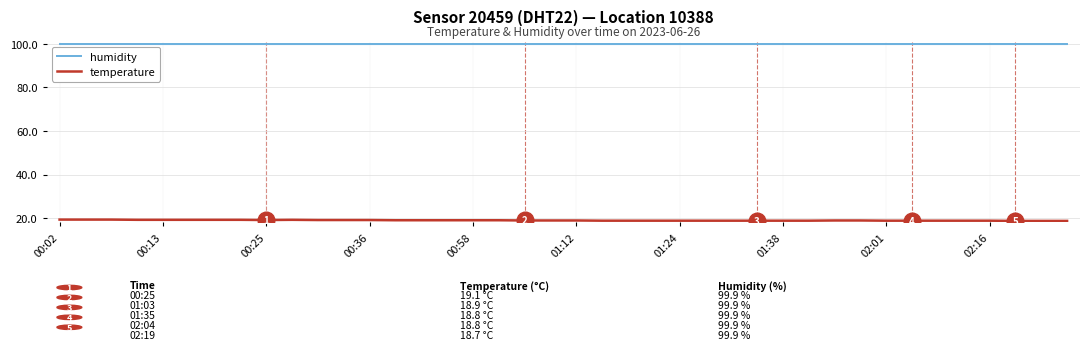

What are all the series names shown in the legend?

humidity, temperature